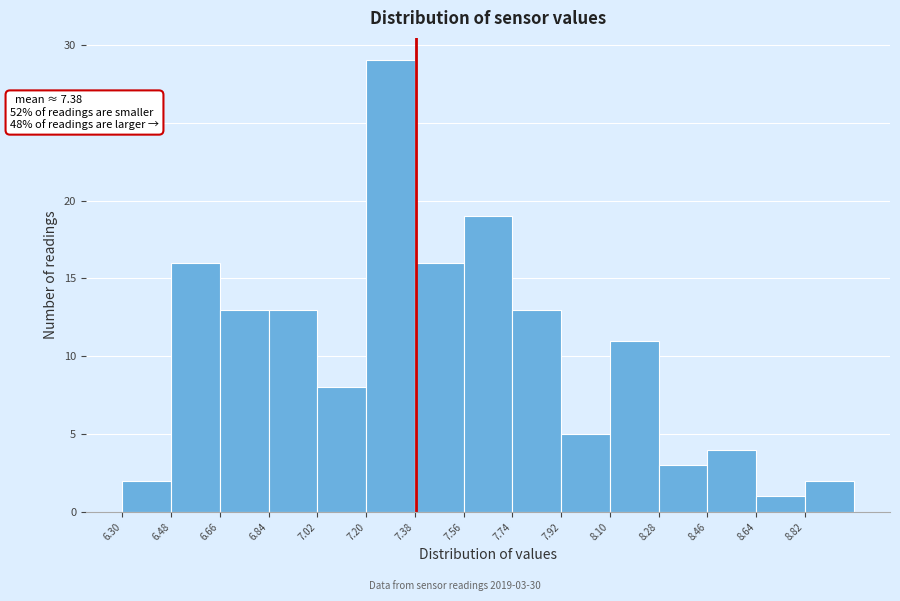

Over which range of the x-axis is the bar tallest?

7.20 to 7.38